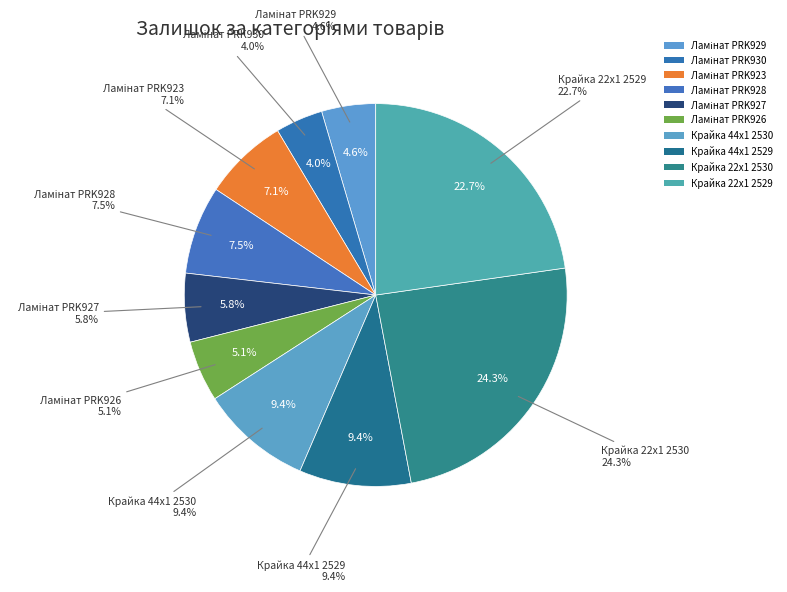

Is Крайка 22x1 2529 the majority of the pie?

No